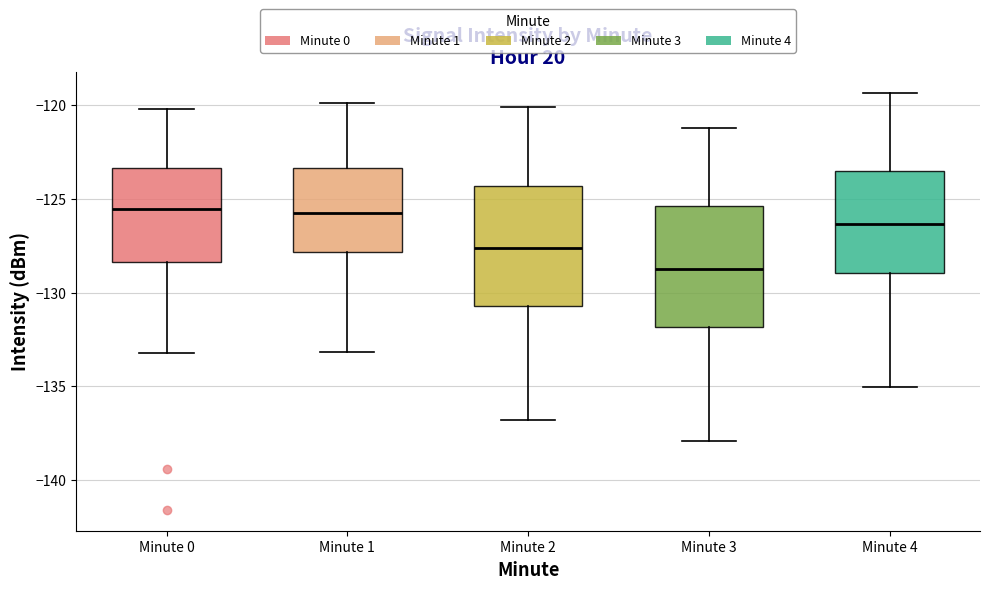

Reading left to right, transcribe this box plot: for each box, give where its median line is, the range the box spans, and where its two whiskers end, as read against the y-axis. The values are not printed on the chart, so give them approximately, as read against the axis.

Minute 0: median -125.5, box -128.5 to -123.5, whiskers -133.0 to -120.0
Minute 1: median -125.5, box -128.0 to -123.5, whiskers -133.0 to -120.0
Minute 2: median -127.5, box -130.5 to -124.5, whiskers -137.0 to -120.0
Minute 3: median -128.5, box -132.0 to -125.5, whiskers -138.0 to -121.0
Minute 4: median -126.5, box -129.0 to -123.5, whiskers -135.0 to -119.5